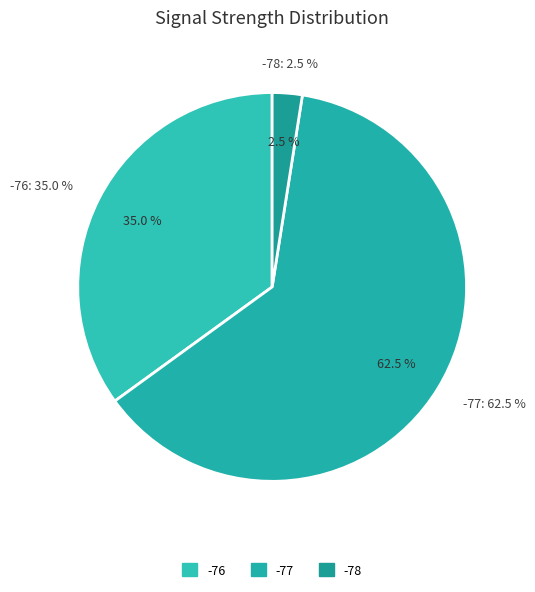

The 28 slice represents 9% of the pie. True or false?

False